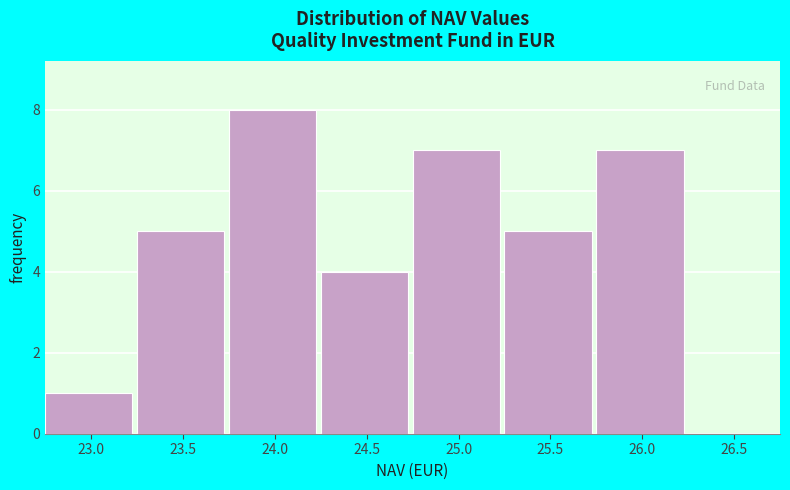

Reading left to right, transcribe this chart: for each bar, give the range it covers on the x-axis and its height. The values are not printed on the chart, so give them approximately, as read against the axis.

22.75 to 23.25: 1
23.25 to 23.75: 5
23.75 to 24.25: 8
24.25 to 24.75: 4
24.75 to 25.25: 7
25.25 to 25.75: 5
25.75 to 26.25: 7
26.25 to 26.75: 0